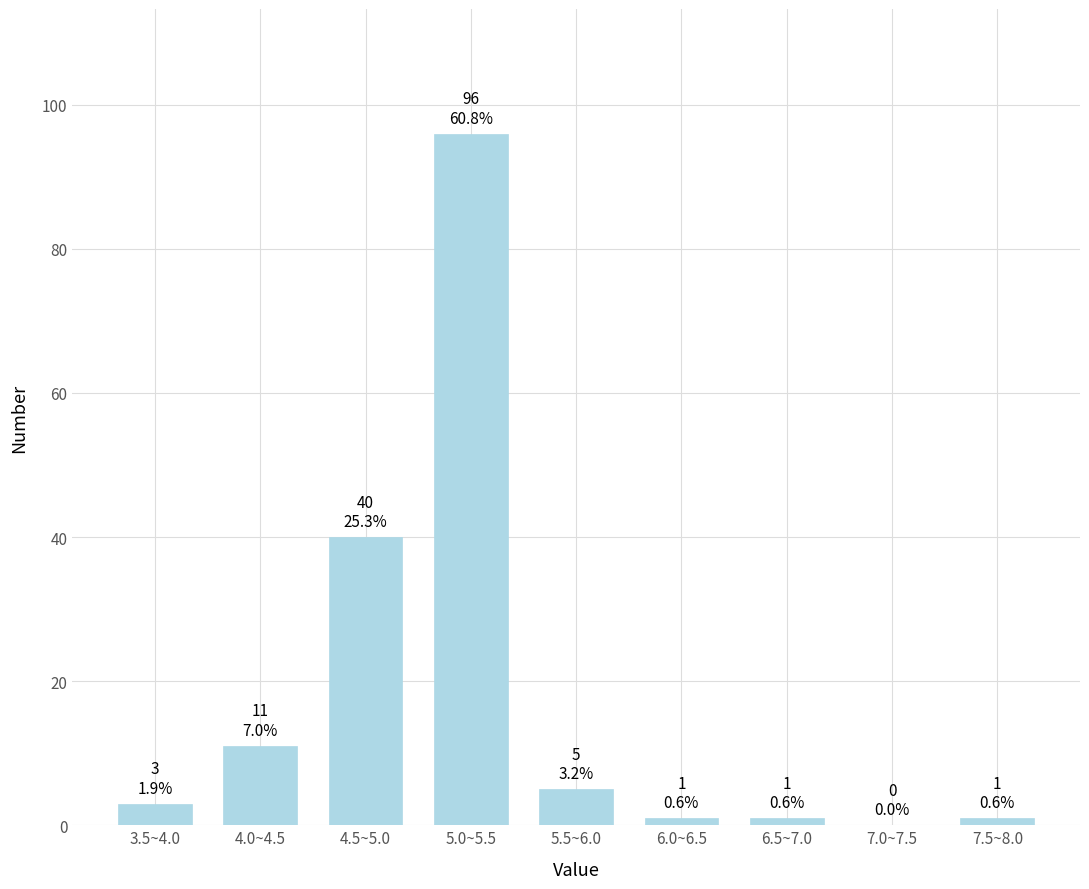

Reading left to right, transcribe all the data shown in this chart.

3.5~4.0=3	4.0~4.5=11	4.5~5.0=40	5.0~5.5=96	5.5~6.0=5	6.0~6.5=1	6.5~7.0=1	7.0~7.5=0	7.5~8.0=1